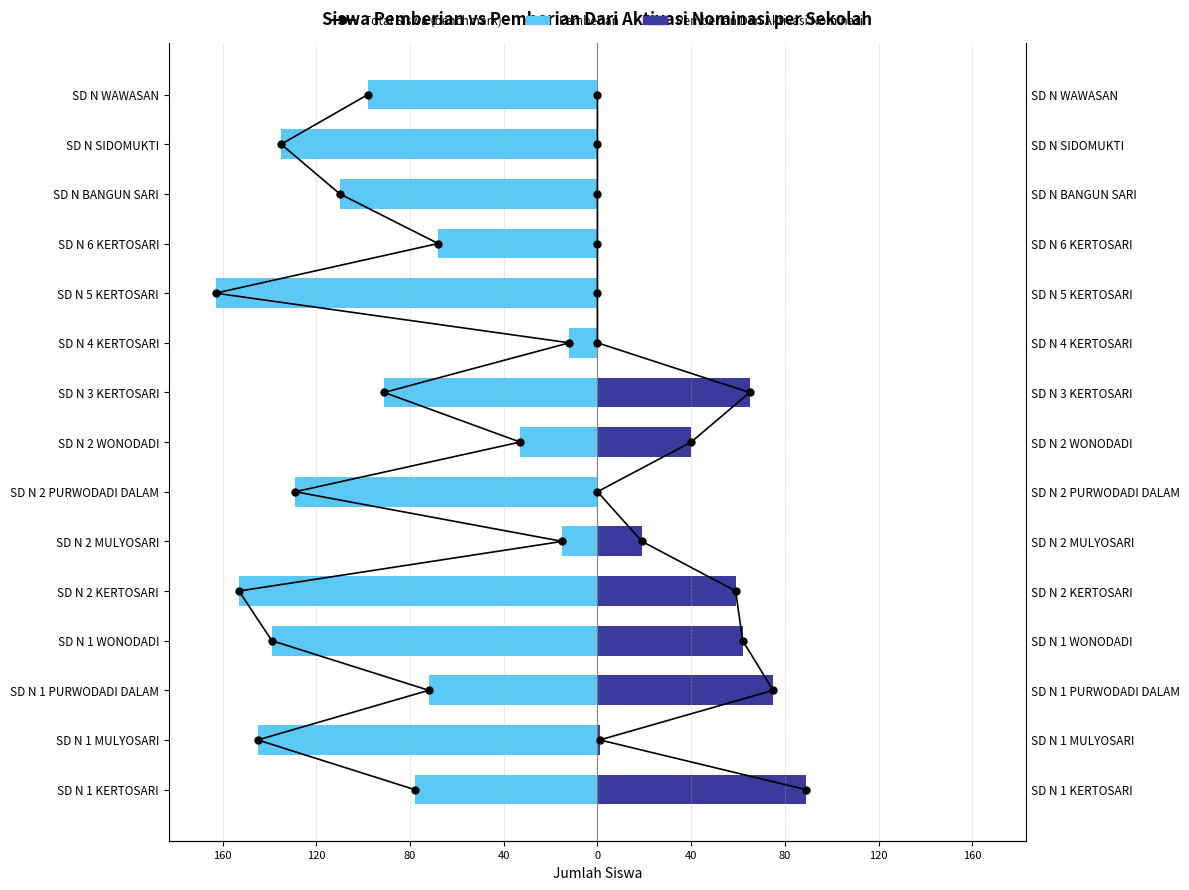

Which series has the largest range (max minus min)?

Pemberian